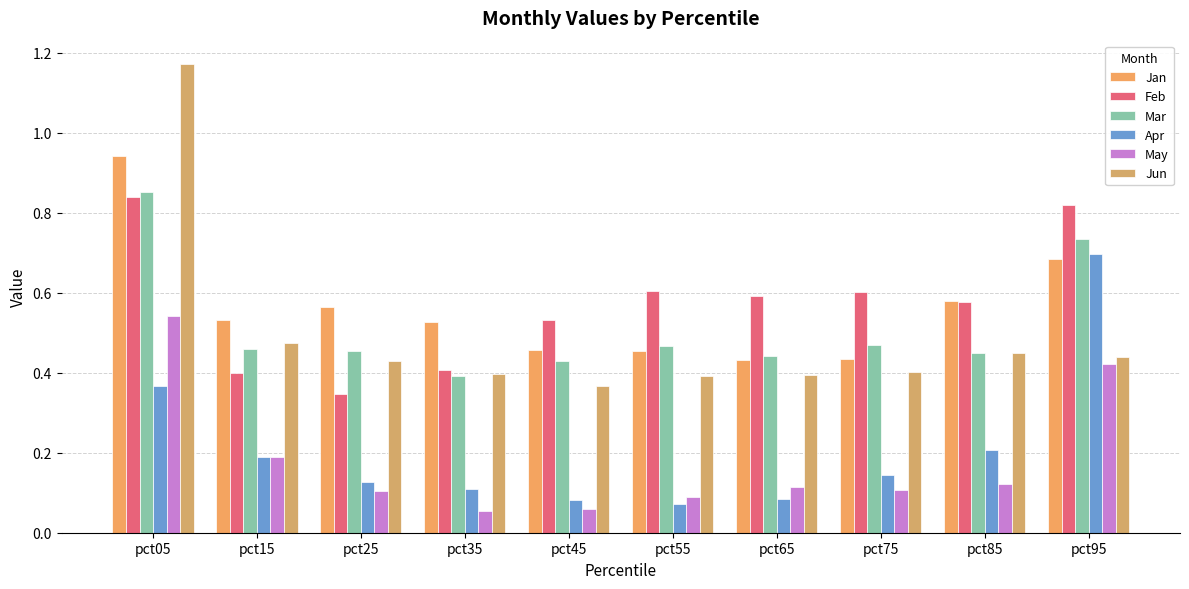

What is the value of the Jun bar at the 5th from the left?

0.4